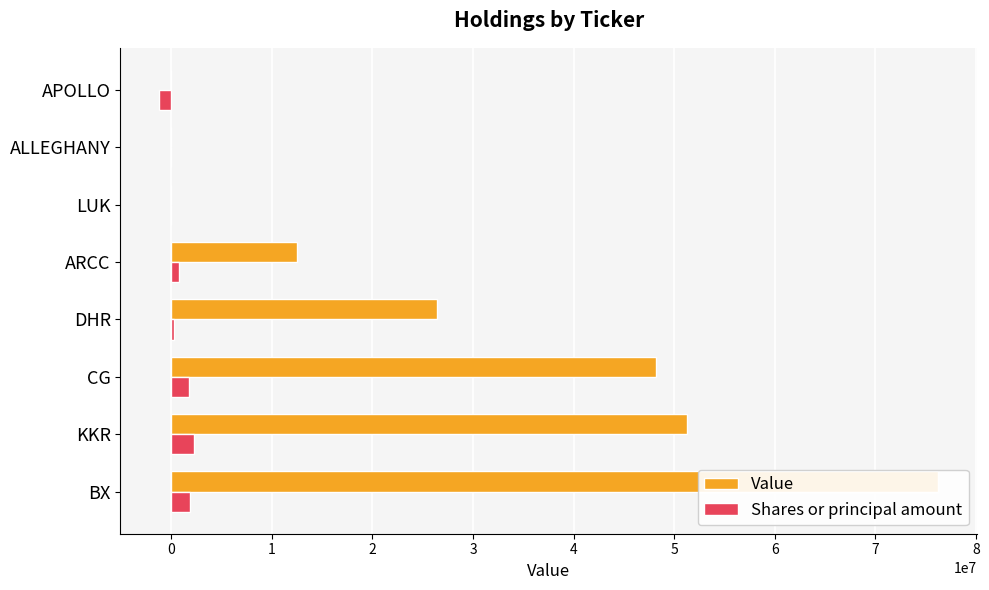

What is the greatest value displayed?

76223000